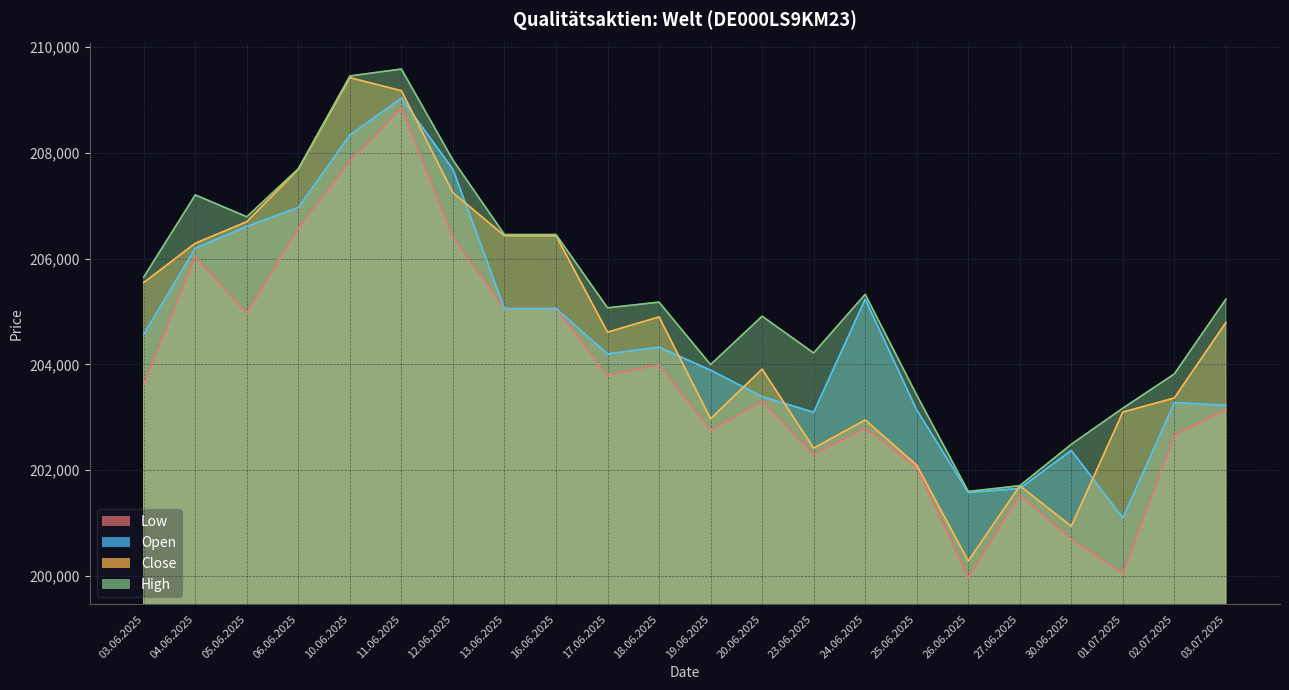

Which category has the lowest value in the Open series?

01.07.2025